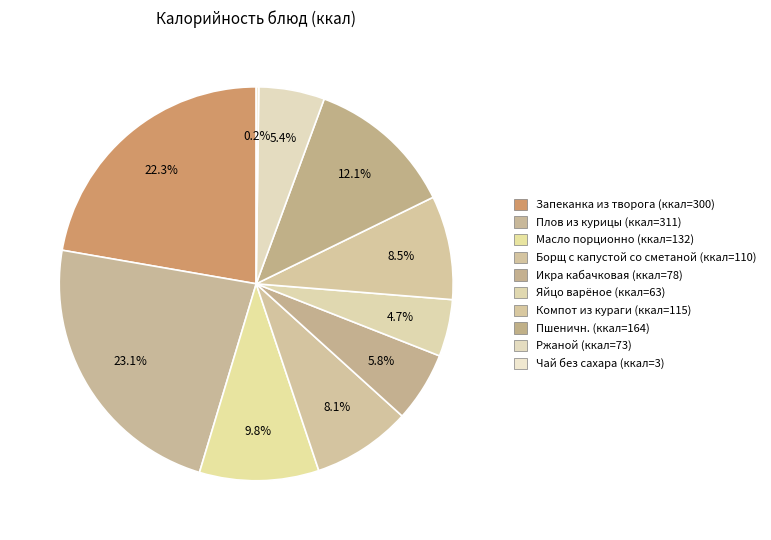

How much of the chart is everything except Борщ с капустой со сметаной?

91.9%